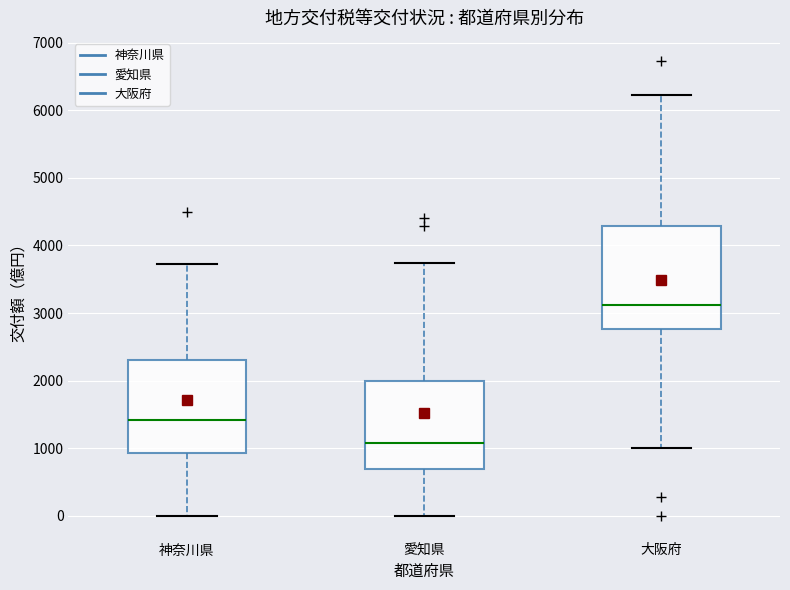

Comparing the boxes themselves (not the whiskers), which one is the tallest?

大阪府